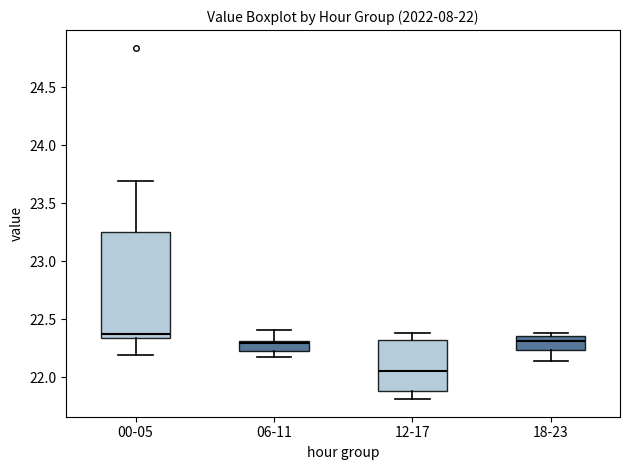

Which box has the highest median line?

00-05